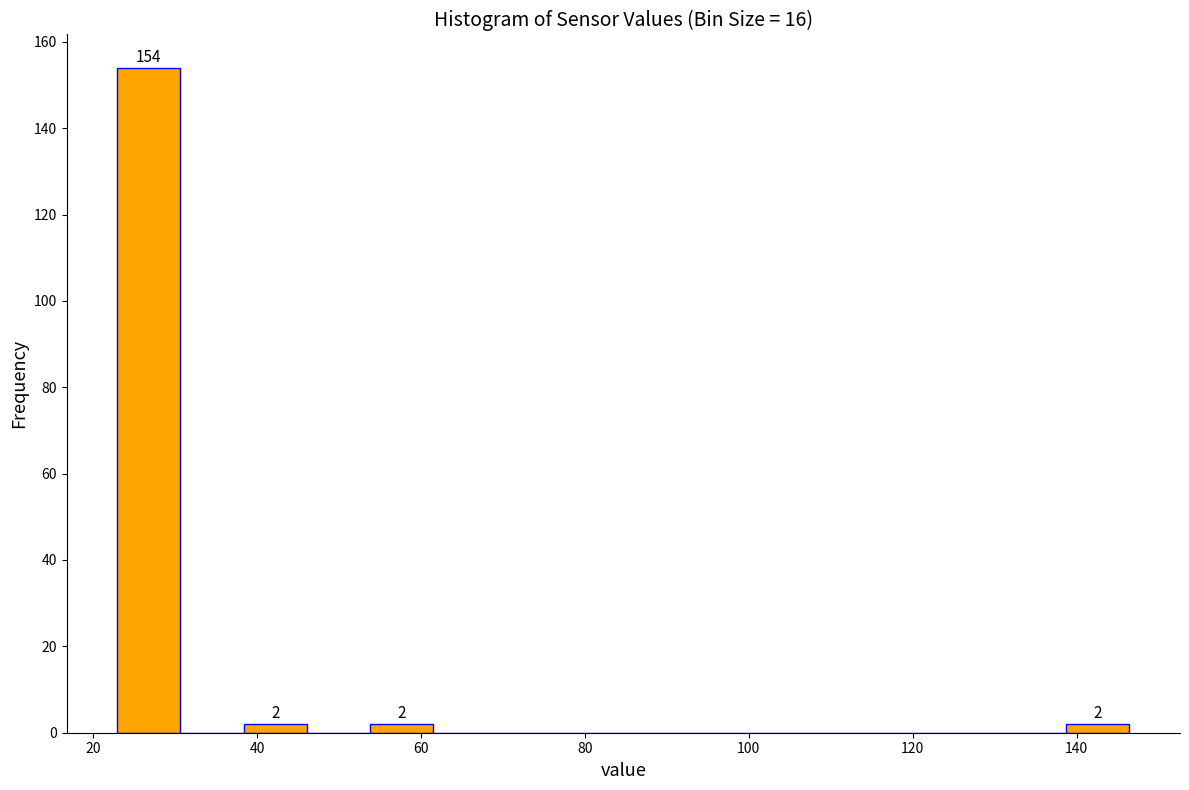

Read against the x-axis, roughly where is the centre of the tallest bar?

26